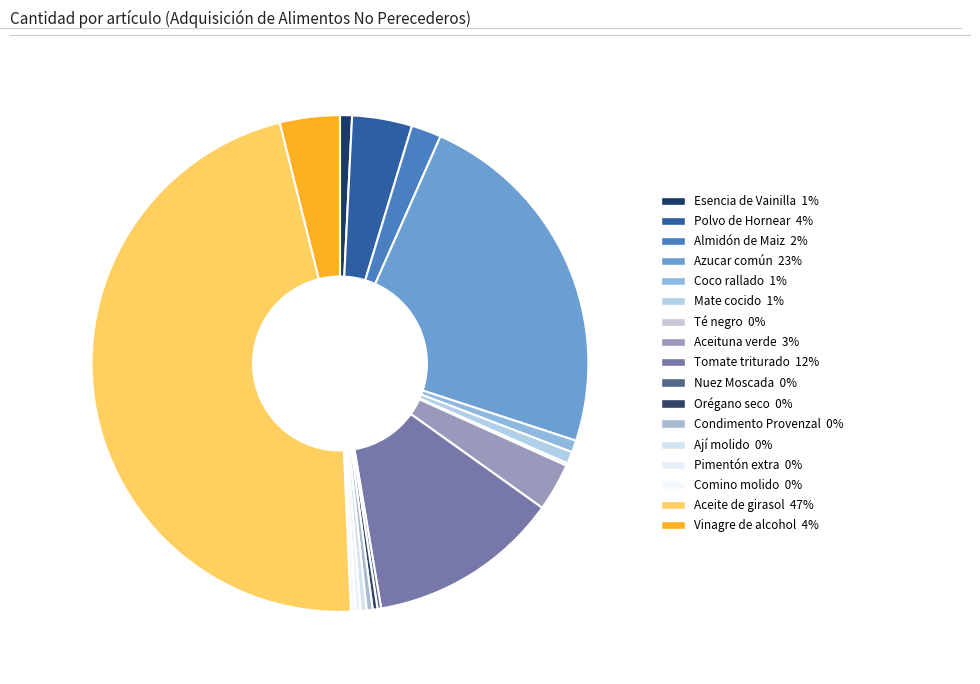

Which category has the biggest portion of the pie?

Aceite de girasol